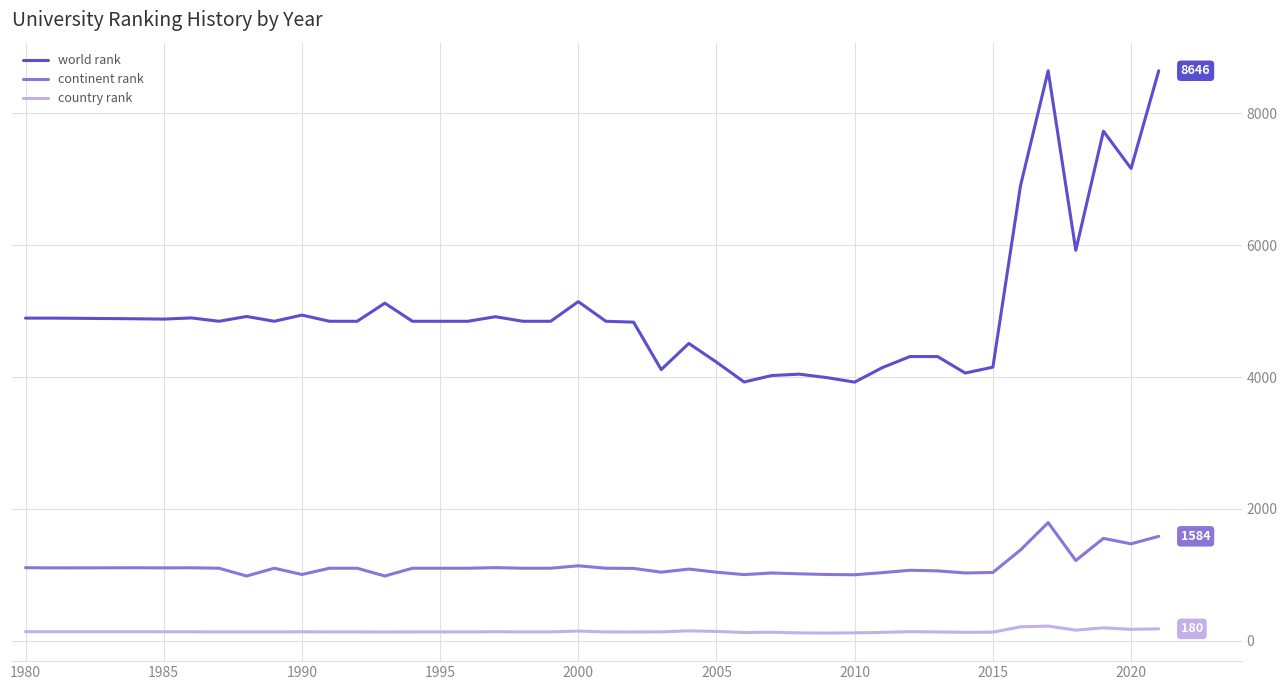

What is the difference between the maximum and minimum values in the continent rank series?

810